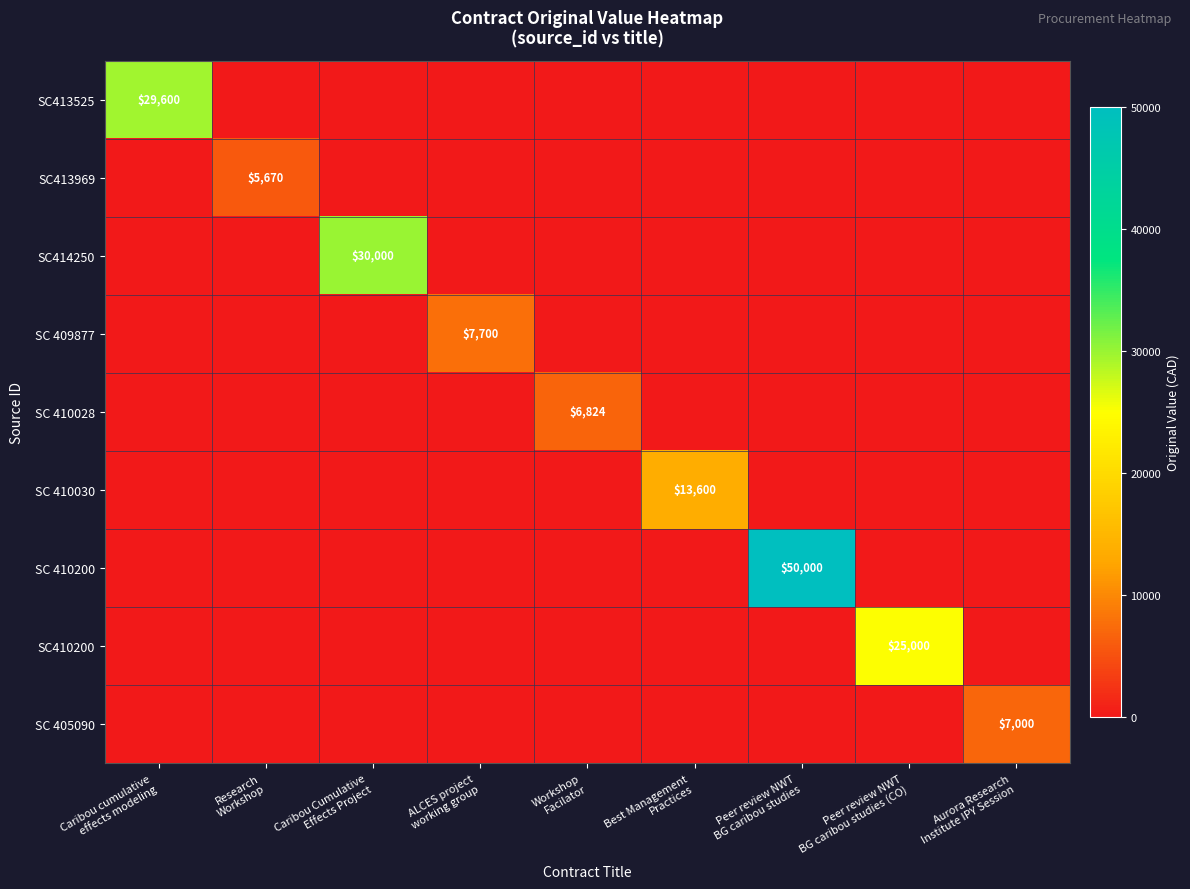

How many distinct data groups are displayed?

9